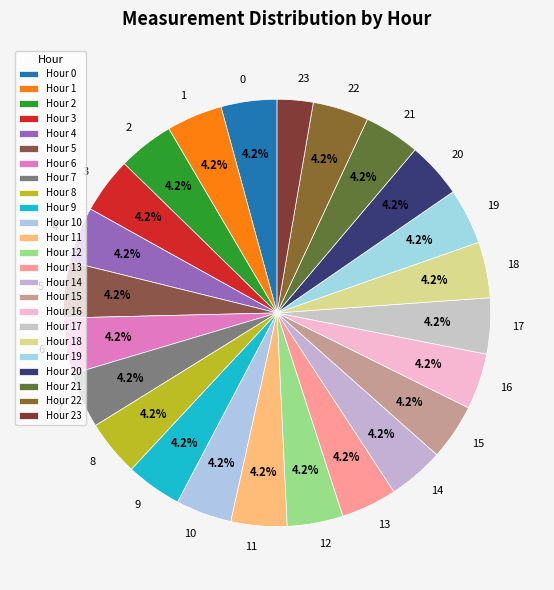

To the nearest percent, what is the difference between the largest and smallest slice percentages?

2%